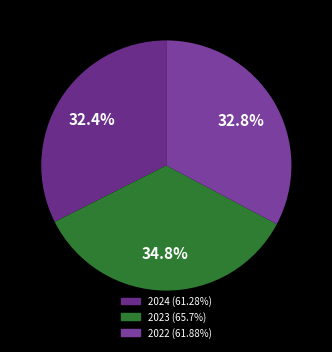

How many segments does this pie chart have?

3